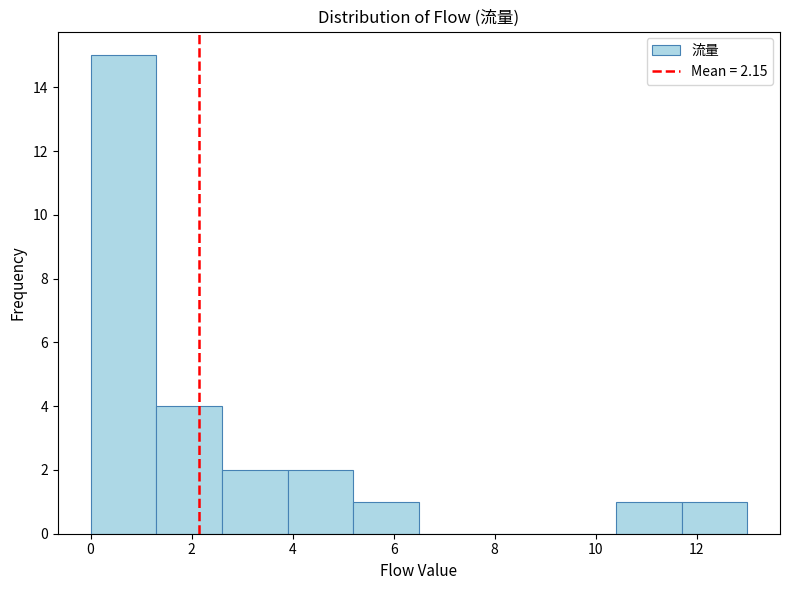

Over which range of the x-axis is the bar tallest?

0.0 to 1.3